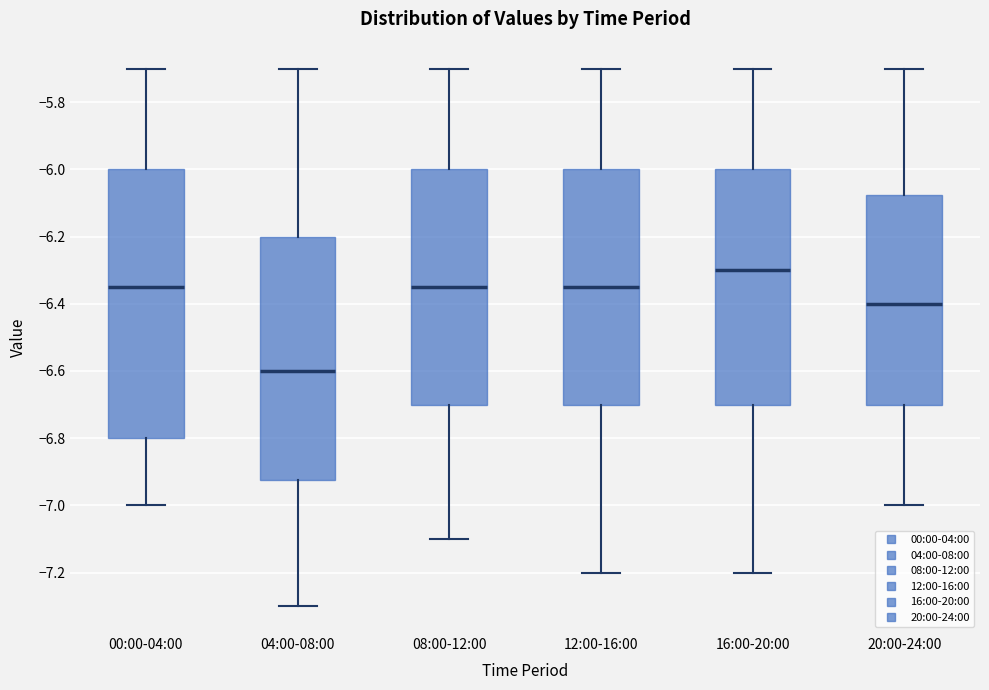

Reading left to right, transcribe this box plot: for each box, give where its median line is, the range the box spans, and where its two whiskers end, as read against the y-axis. The values are not printed on the chart, so give them approximately, as read against the axis.

00:00-04:00: median -6.34, box -6.80 to -6.00, whiskers -7.00 to -5.70
04:00-08:00: median -6.60, box -6.92 to -6.20, whiskers -7.30 to -5.70
08:00-12:00: median -6.34, box -6.70 to -6.00, whiskers -7.10 to -5.70
12:00-16:00: median -6.34, box -6.70 to -6.00, whiskers -7.20 to -5.70
16:00-20:00: median -6.30, box -6.70 to -6.00, whiskers -7.20 to -5.70
20:00-24:00: median -6.40, box -6.70 to -6.08, whiskers -7.00 to -5.70